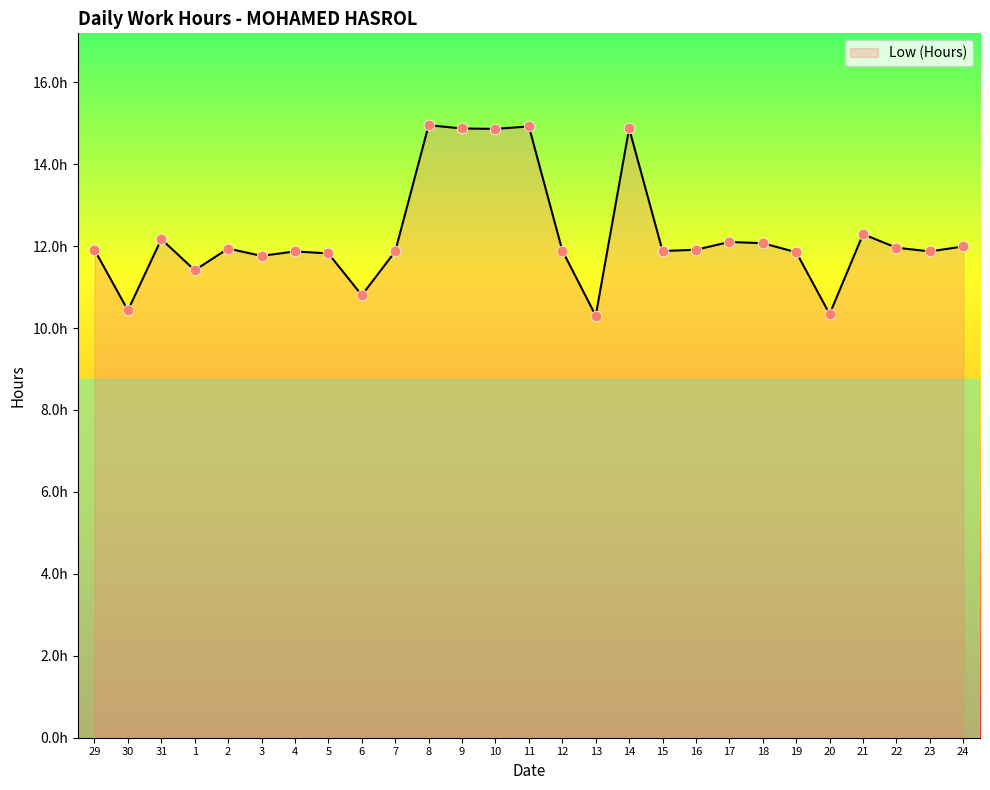

Which has a higher value, 13 or 7?

7